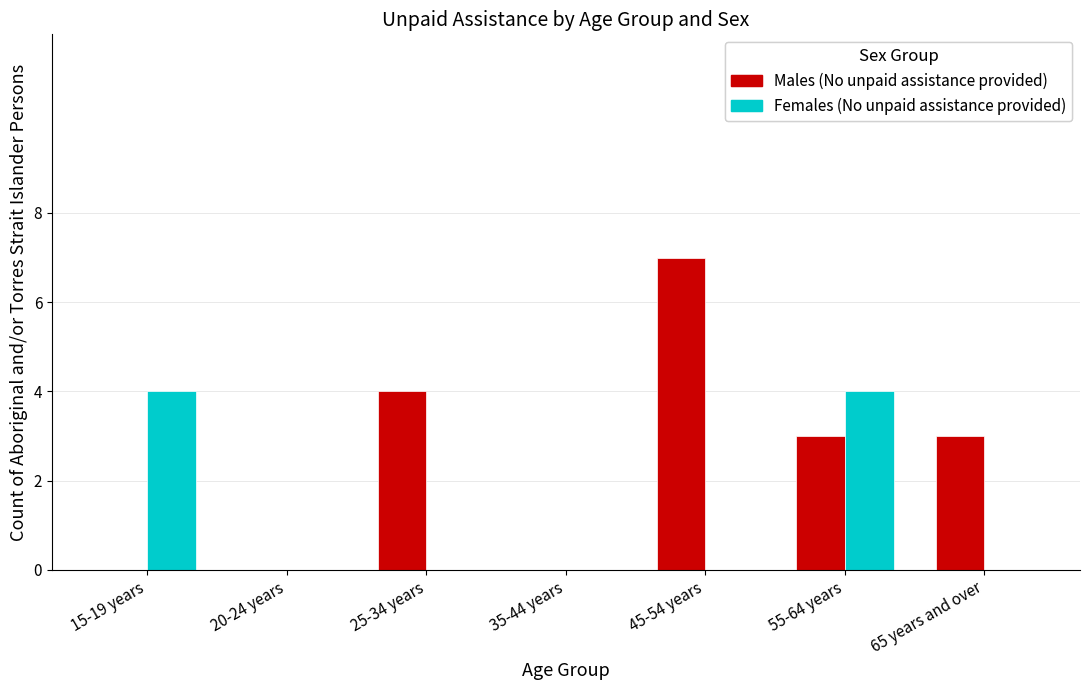

Which series has the widest spread of values?

Males (No unpaid assistance provided)